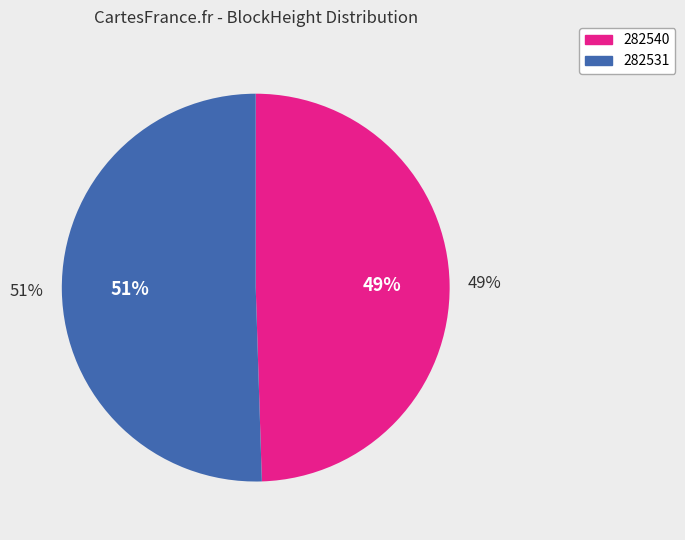

True or false: 282540 accounts for 49% of the total.

True